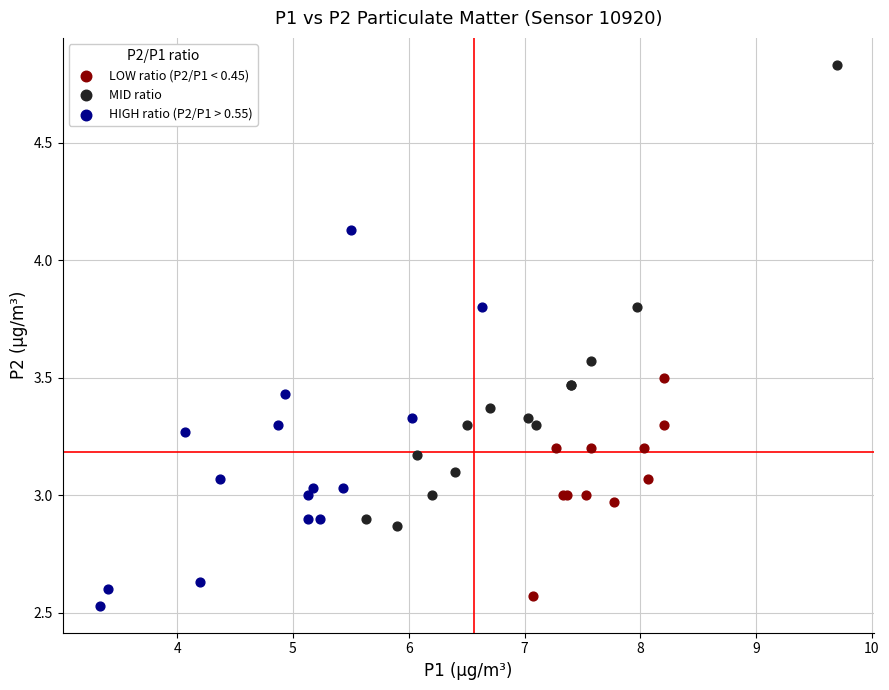

What are all the series names shown in the legend?

LOW ratio (P2/P1 < 0.45), MID ratio, HIGH ratio (P2/P1 > 0.55)